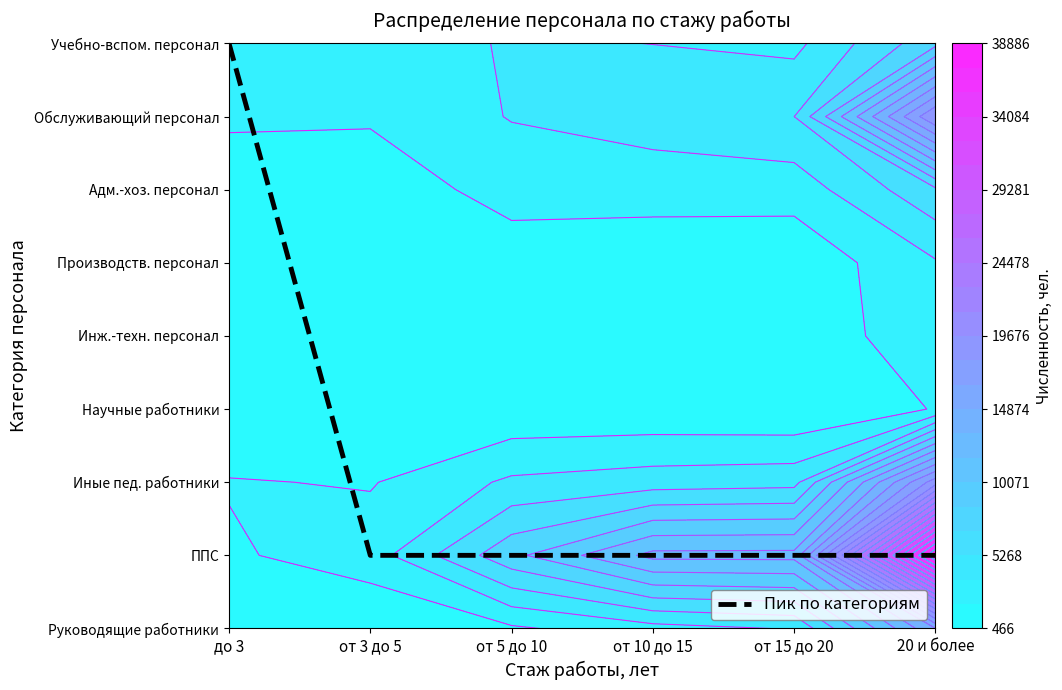

Reading left to right, transcribe all the data shown in this chart.

до 3=8	от 3 до 5=1	от 5 до 10=1	от 10 до 15=1	от 15 до 20=1	20 и более=1